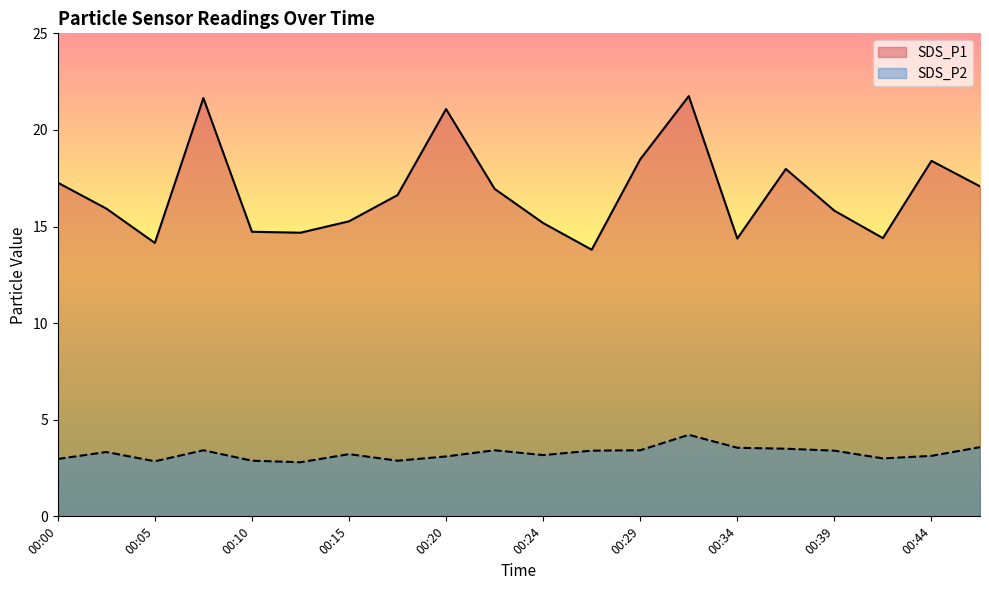

Reading left to right, extract all data points from this chart.

SDS_P1: 17.3	15.9	14.2	21.6	14.7	14.7	15.3	16.6	21.1	16.9	15.2	13.8	18.5	21.8	14.4	18.0	15.8	14.4	18.4	17.1
SDS_P2: 3.0	3.3	2.9	3.4	2.9	2.8	3.2	2.9	3.1	3.4	3.2	3.4	3.4	4.2	3.5	3.5	3.4	3.0	3.1	3.6